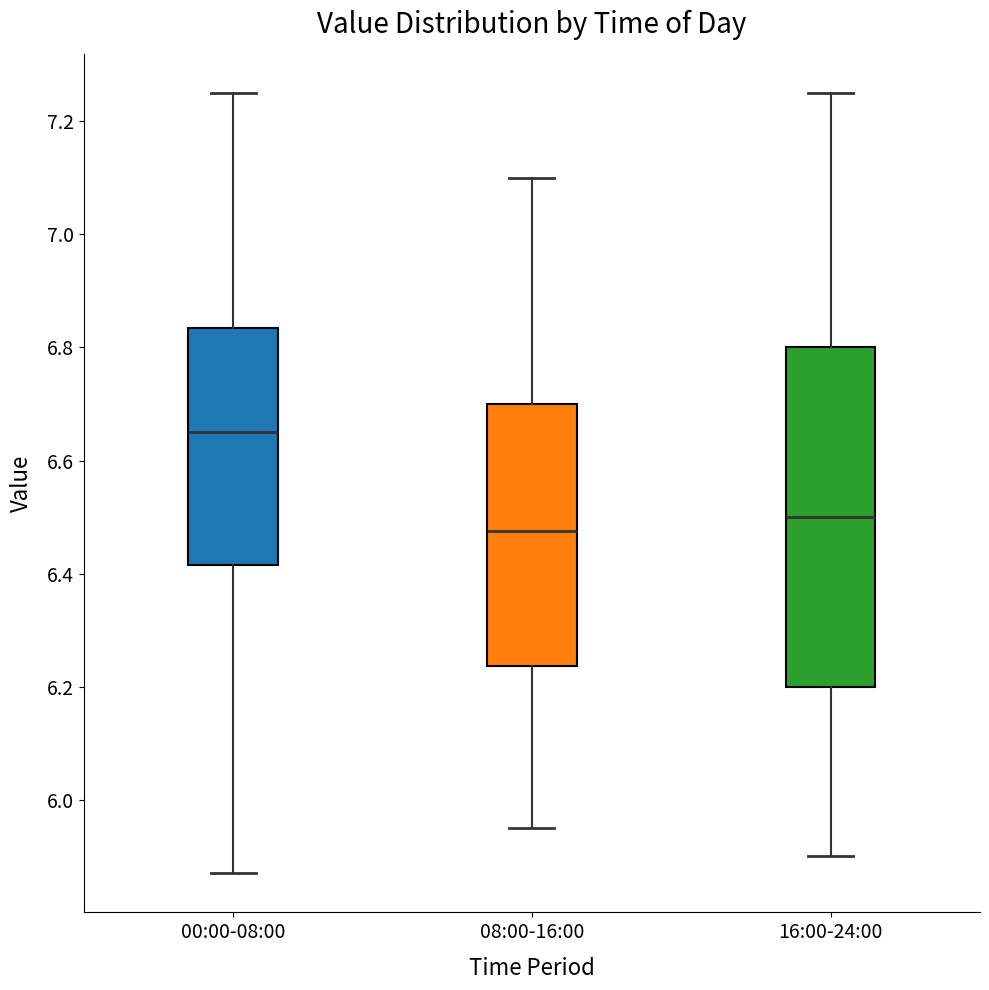

Where is the lower edge of the box for 16:00-24:00 on the y-axis? The values are not printed on the chart, so give them approximately, as read against the axis.

6.20